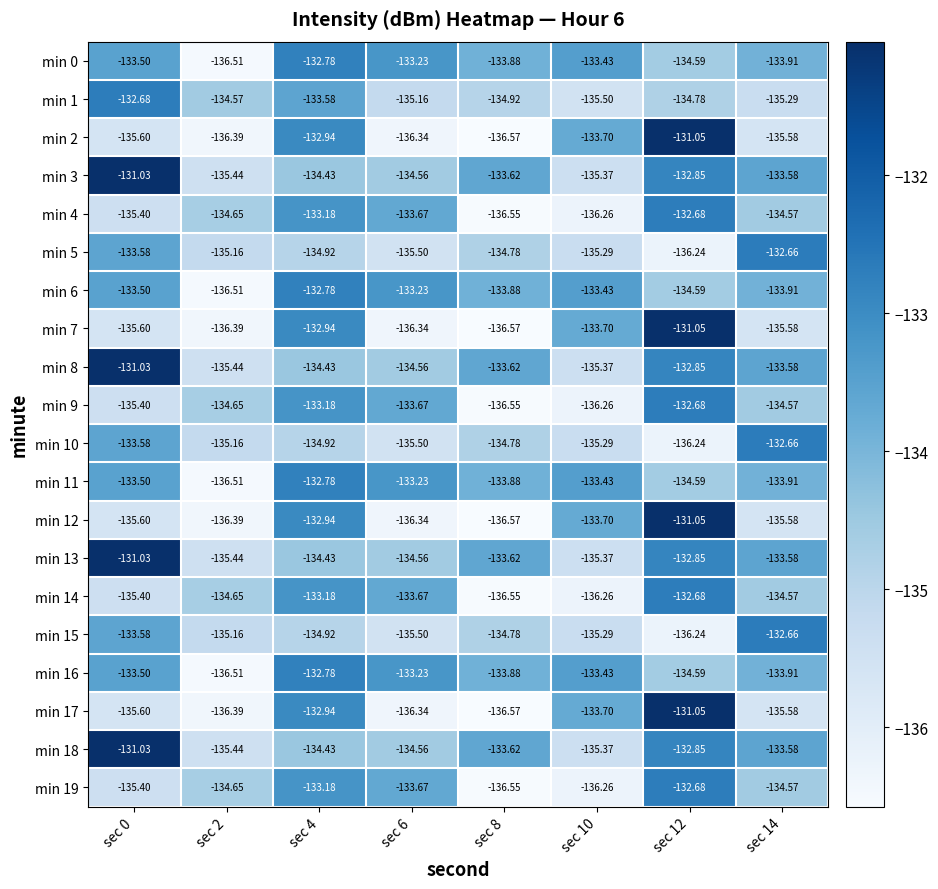

Is the value of min 17 at sec 2 greater than the value of min 2 at sec 10?

No